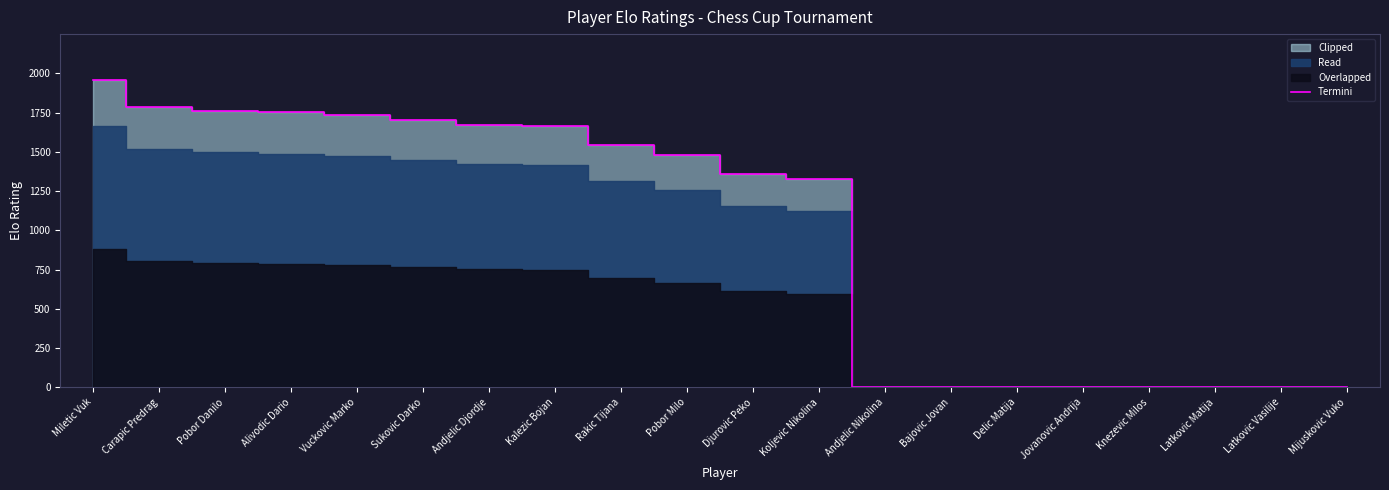

Reading left to right, extract all data points from this chart.

1956	1785	1762	1751	1737	1705	1670	1667	1543	1479	1360	1324	0	0	0	0	0	0	0	0